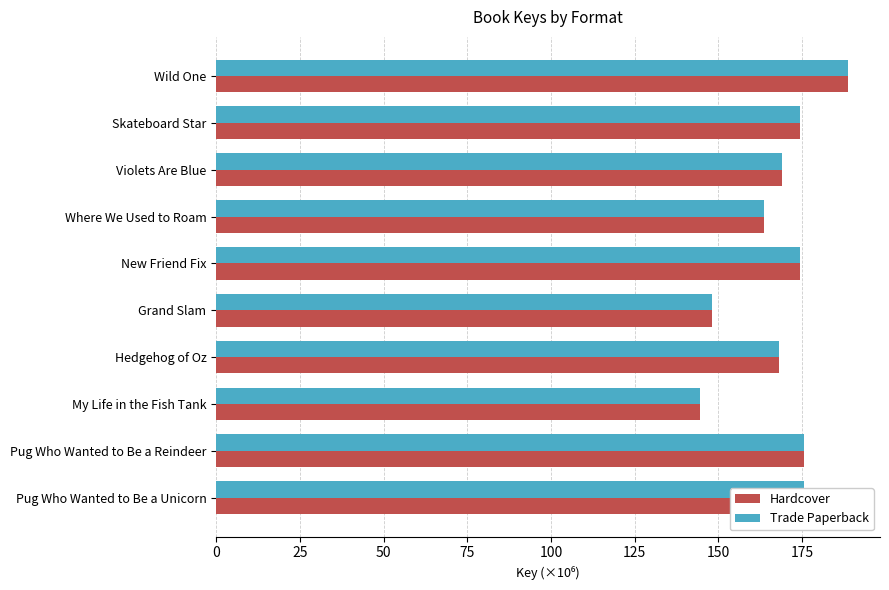

What is the sum of the Hardcover values at Violets Are Blue and Where We Used to Roam?

332.4